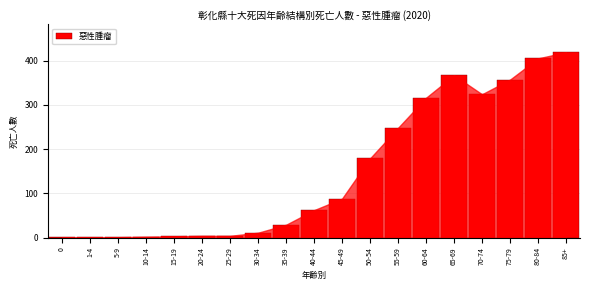

The value at 55-59 is 371. True or false?

False